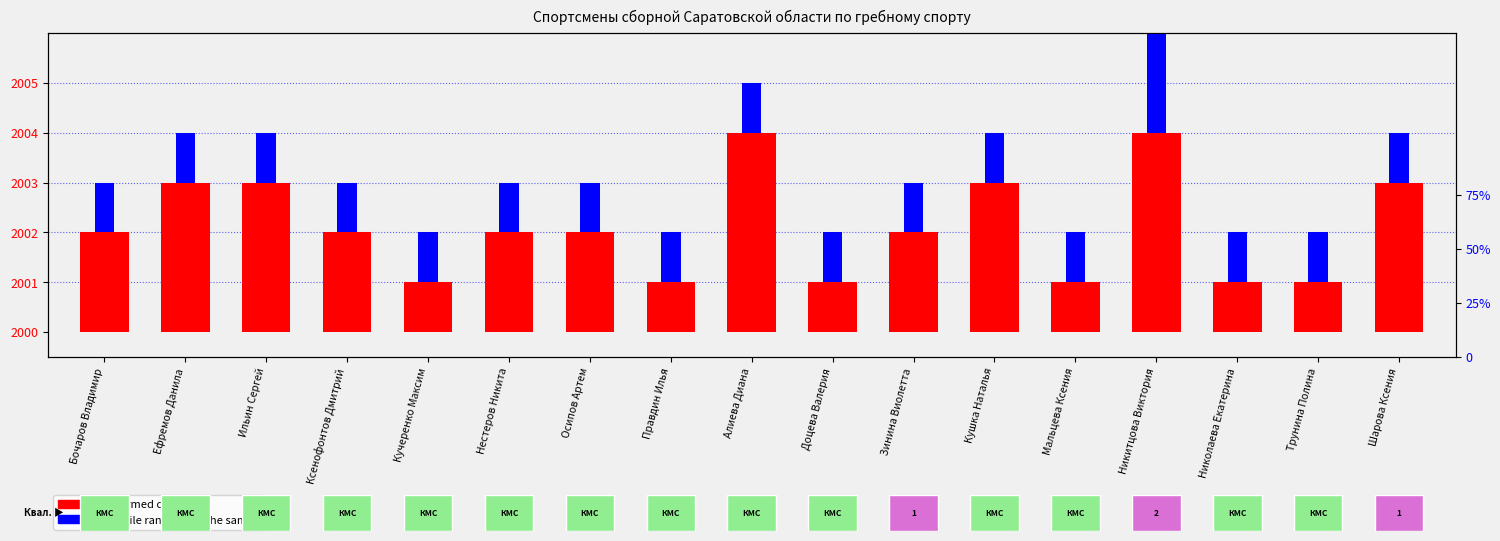

What is the sum of all percentile rank within the sample values?

18